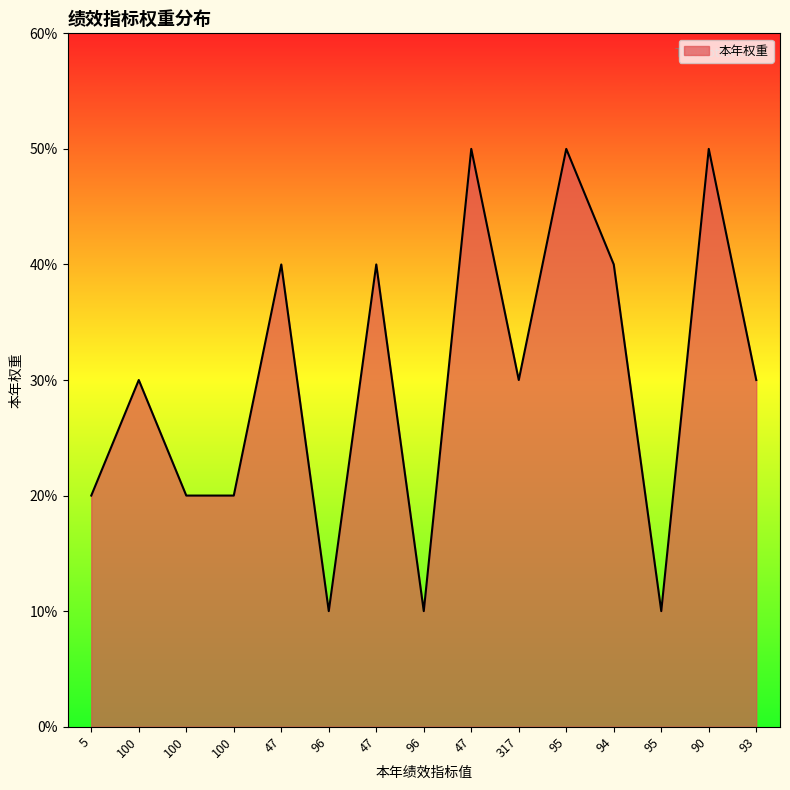

What is the label of the 15th point from the right?

5